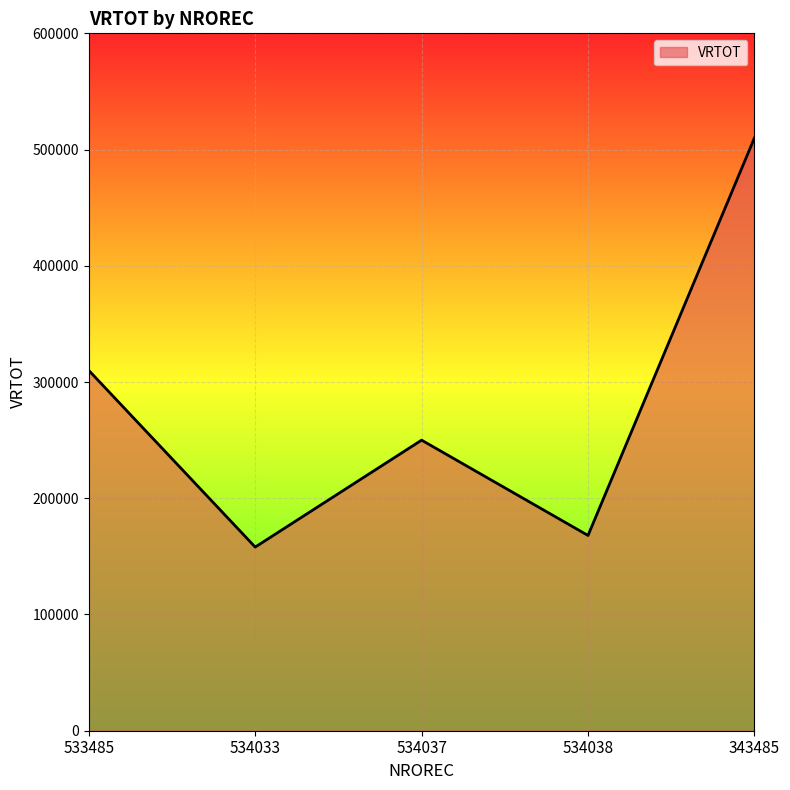

What is the sum of the values at 534033 and 533485?

468000